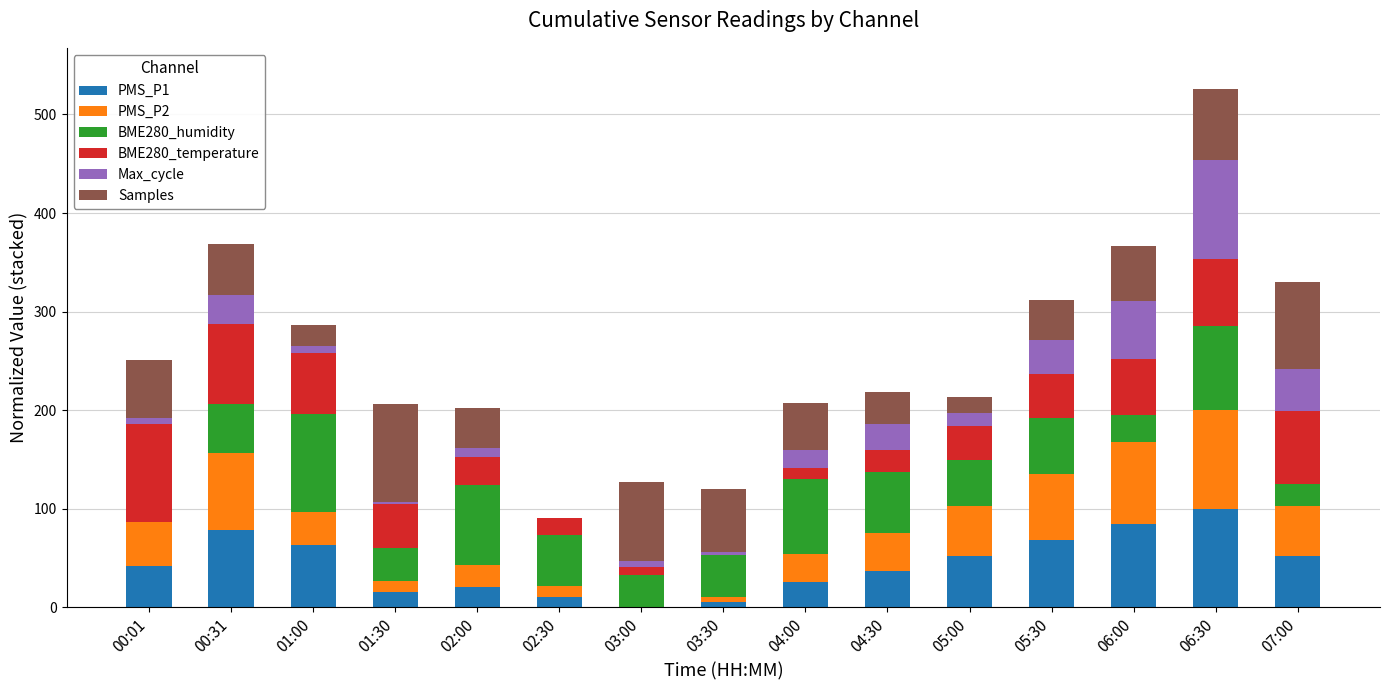

At which category is the sum across all series the highest?

06:30